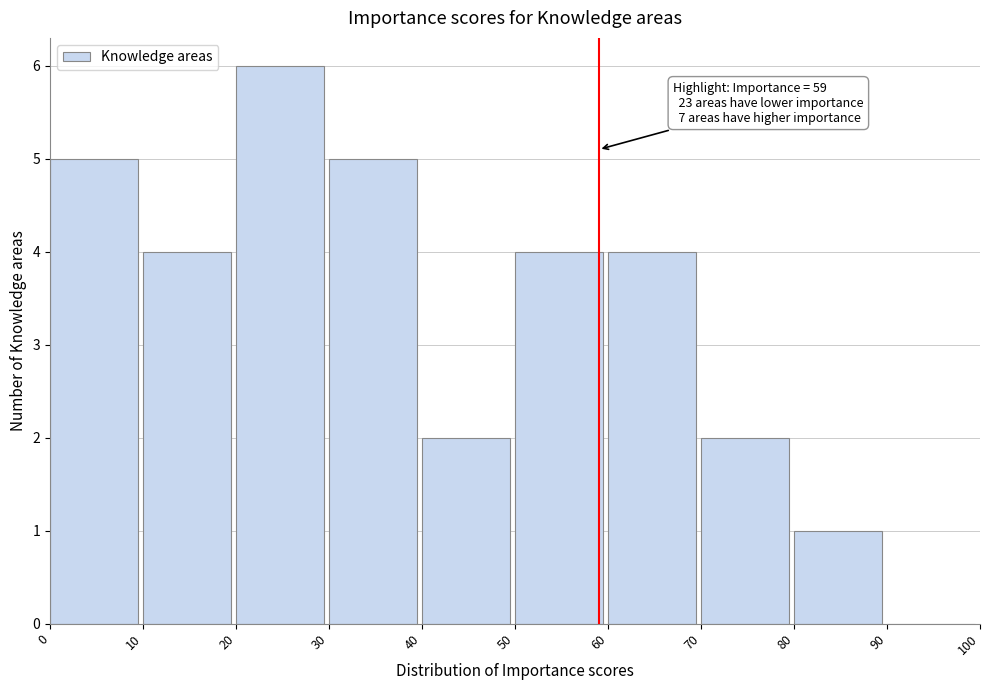

Which range on the x-axis has the tallest bar?

20 to 30